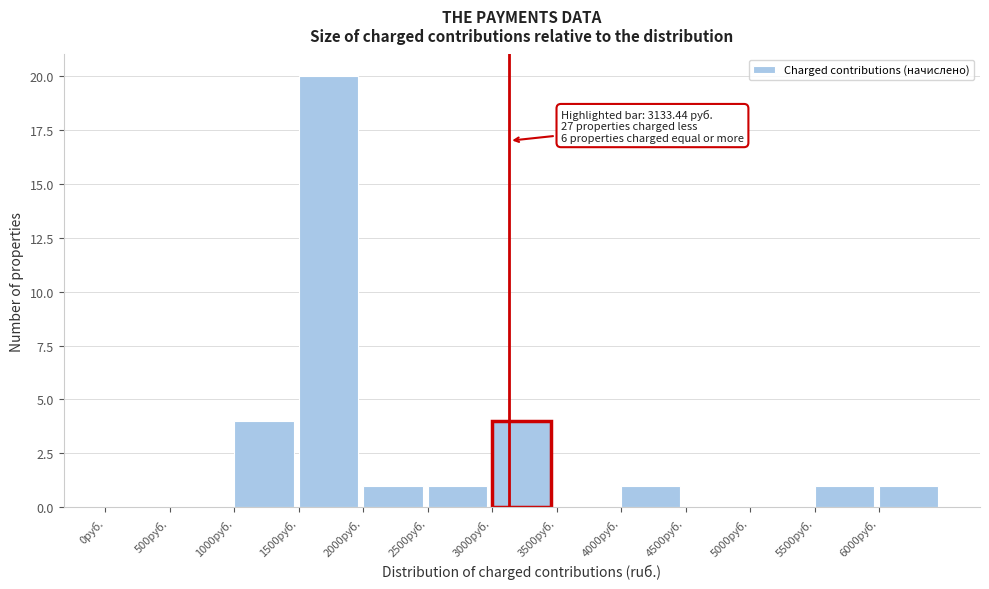

Over which range of the x-axis is the bar tallest?

1500 to 2000